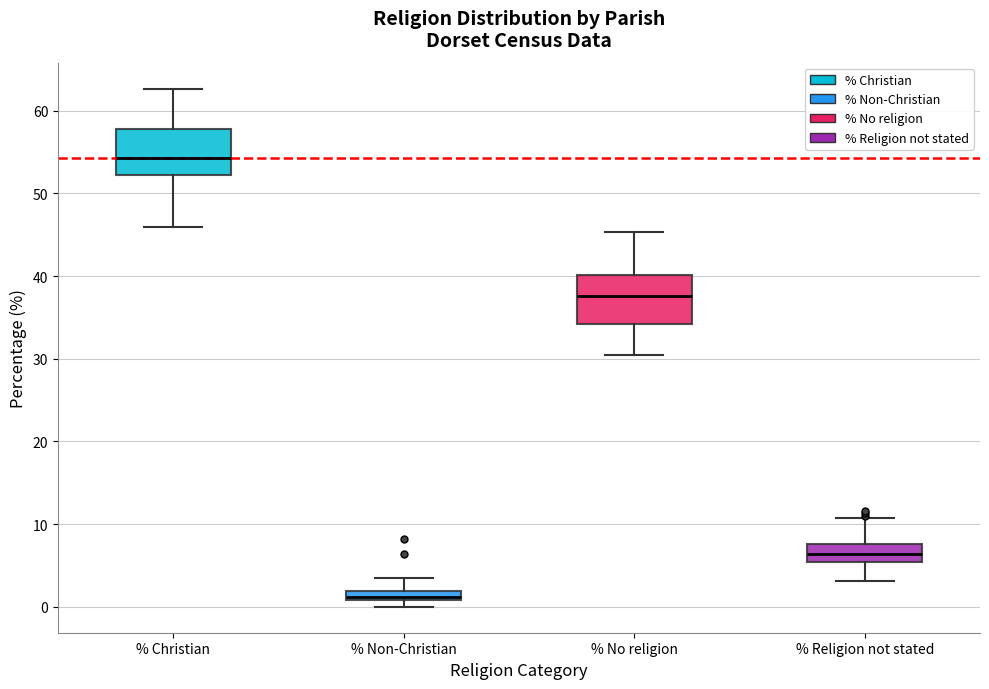

Where does the upper whisker of the box for % Christian end on the y-axis? The values are not printed on the chart, so give them approximately, as read against the axis.

63